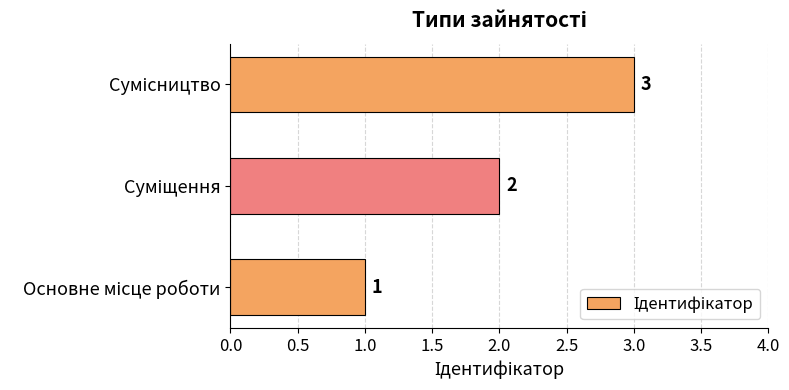

Are the bars horizontal?

Yes